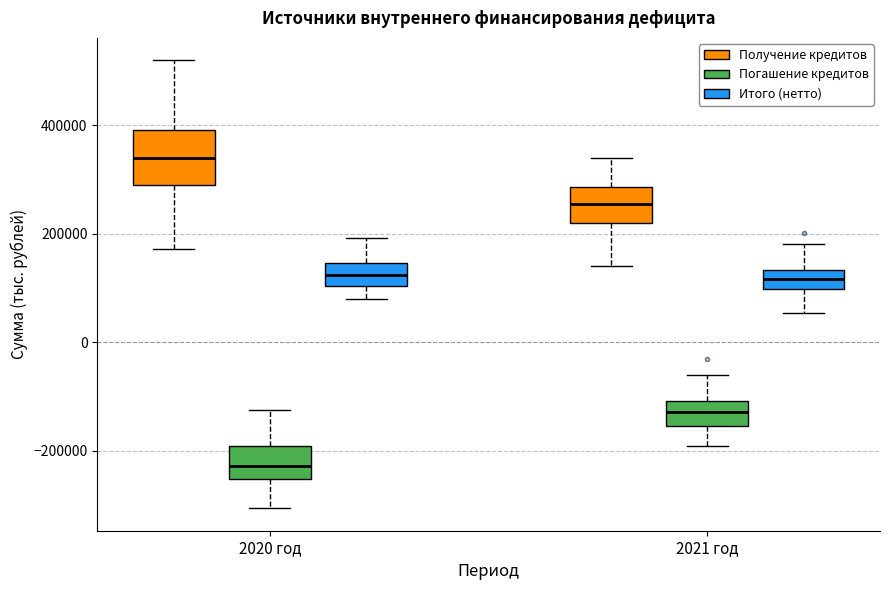

Where is the upper edge of the box for 2021 год (Погашение кредитов) on the y-axis? The values are not printed on the chart, so give them approximately, as read against the axis.

-100000